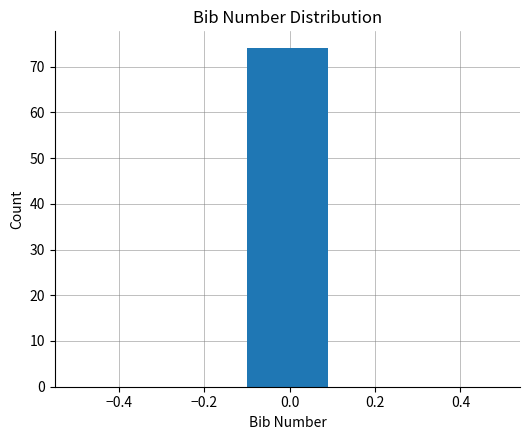

Reading left to right, list every bar in this chart as the range it spans on the x-axis followed by its height. The values are not printed on the chart, so give them approximately, as read against the axis.

-0.5 to -0.3: 0
-0.3 to -0.1: 0
-0.1 to 0.1: 74
0.1 to 0.3: 0
0.3 to 0.5: 0